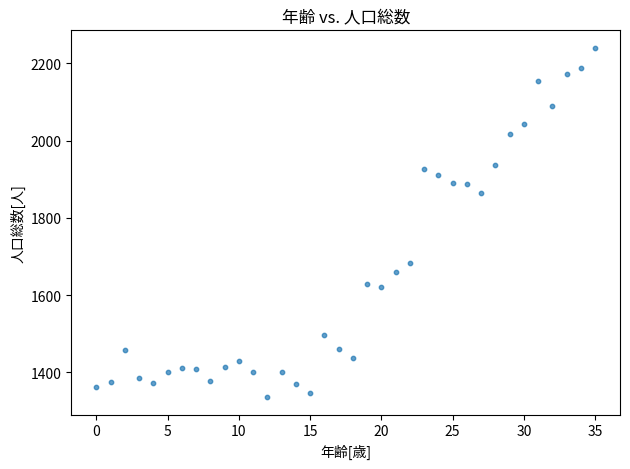

What is the range of Y values (max minus min)?

904